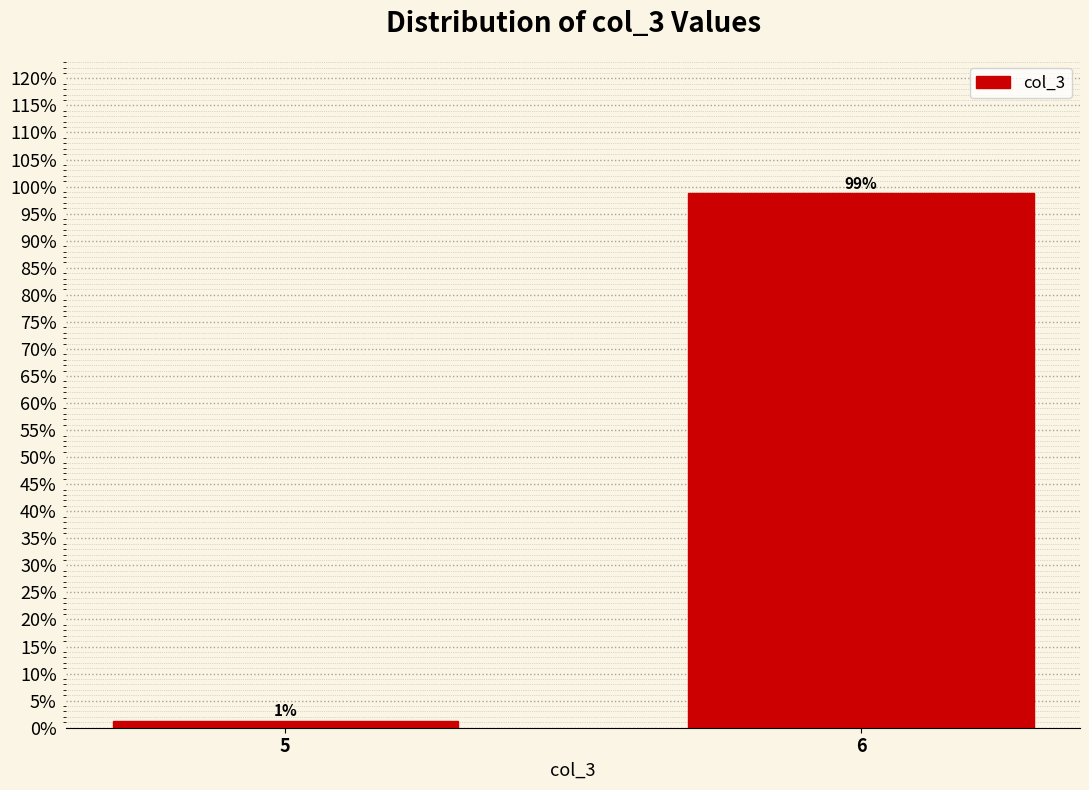

At which label is the value closest to 50?

5